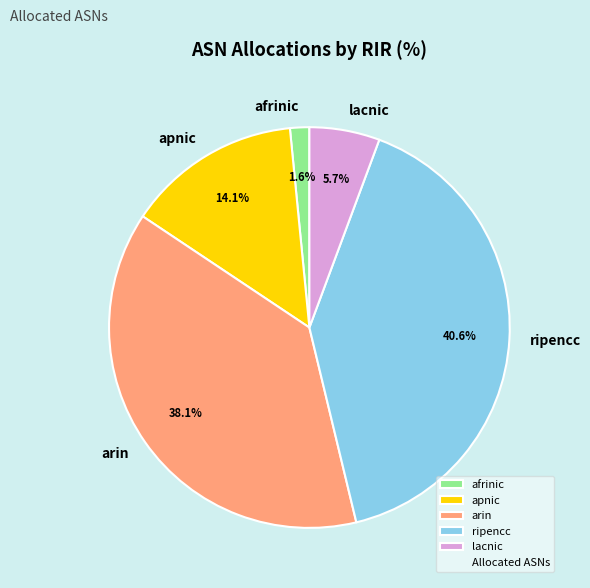

Which category has the biggest portion of the pie?

ripencc